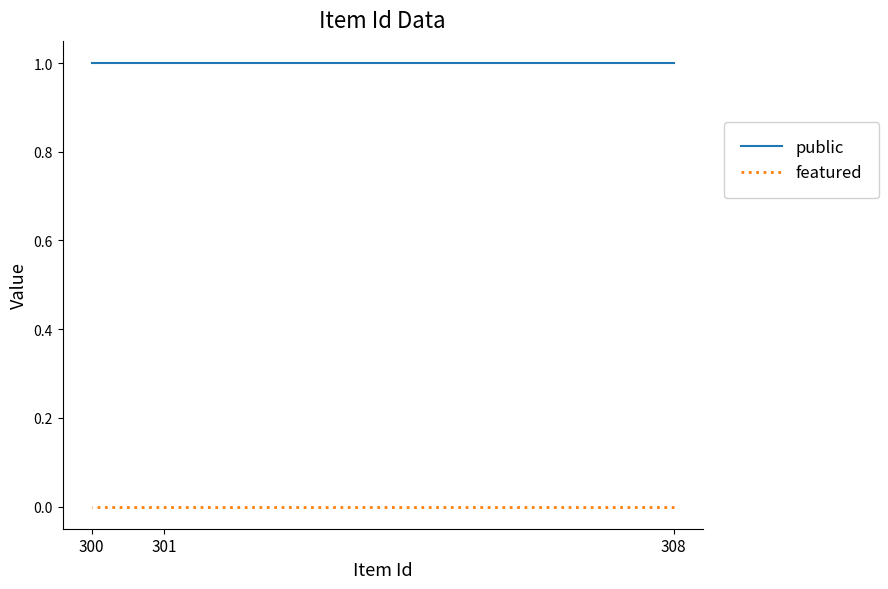

Rank the series by their maximum value, from highest to lowest.

public, featured